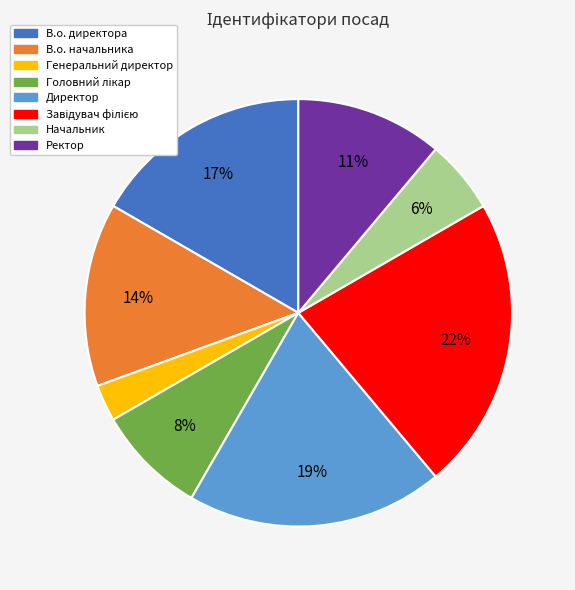

Which slice is the smallest?

Генеральний директор